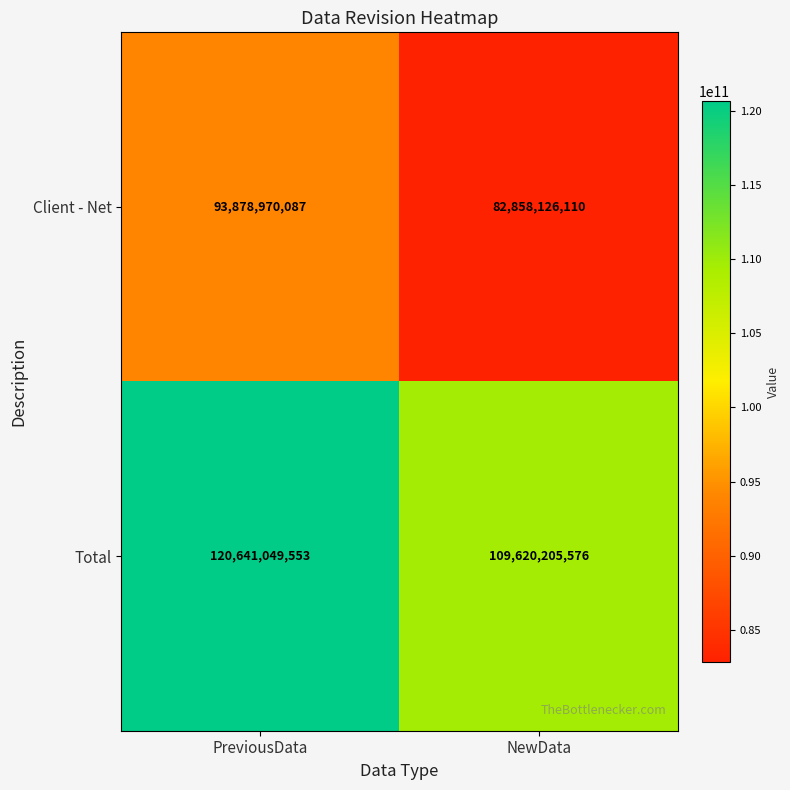

What value does the Total series have at NewData?

109620205576